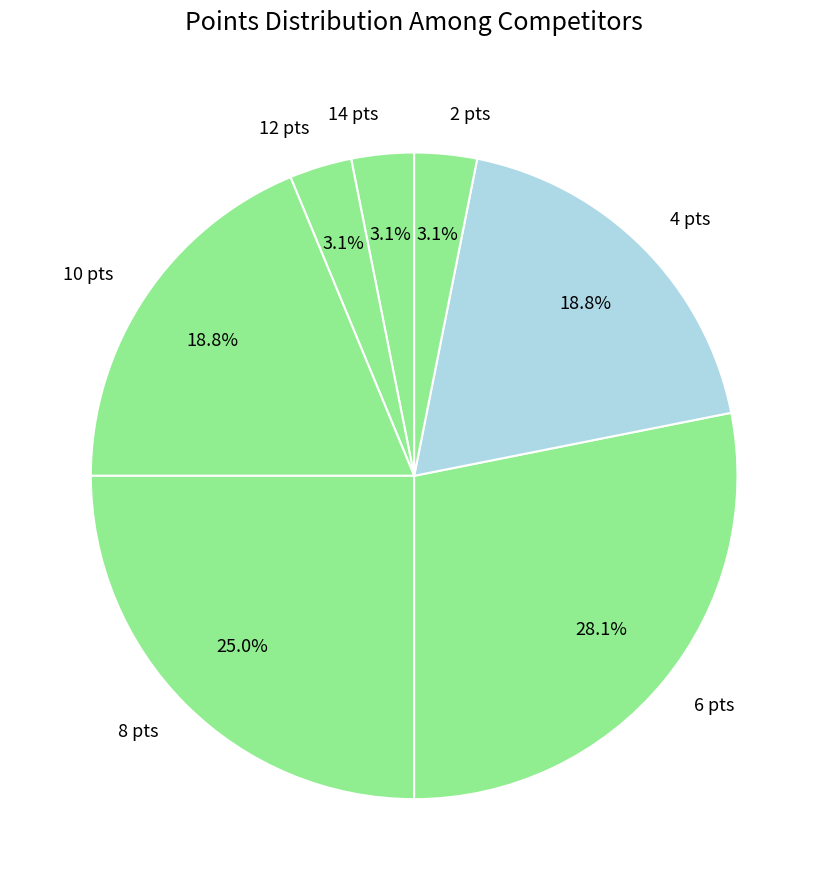

Between 14 pts and 10 pts, which is larger?

10 pts